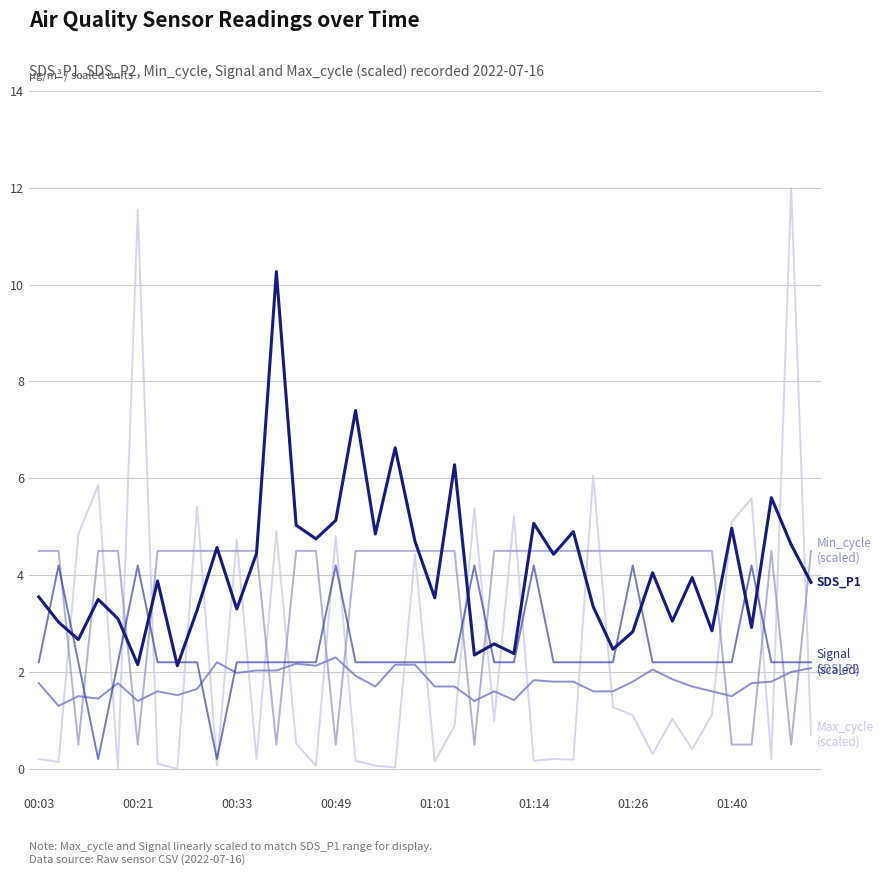

Is this an area chart (filled region under the line)?

No